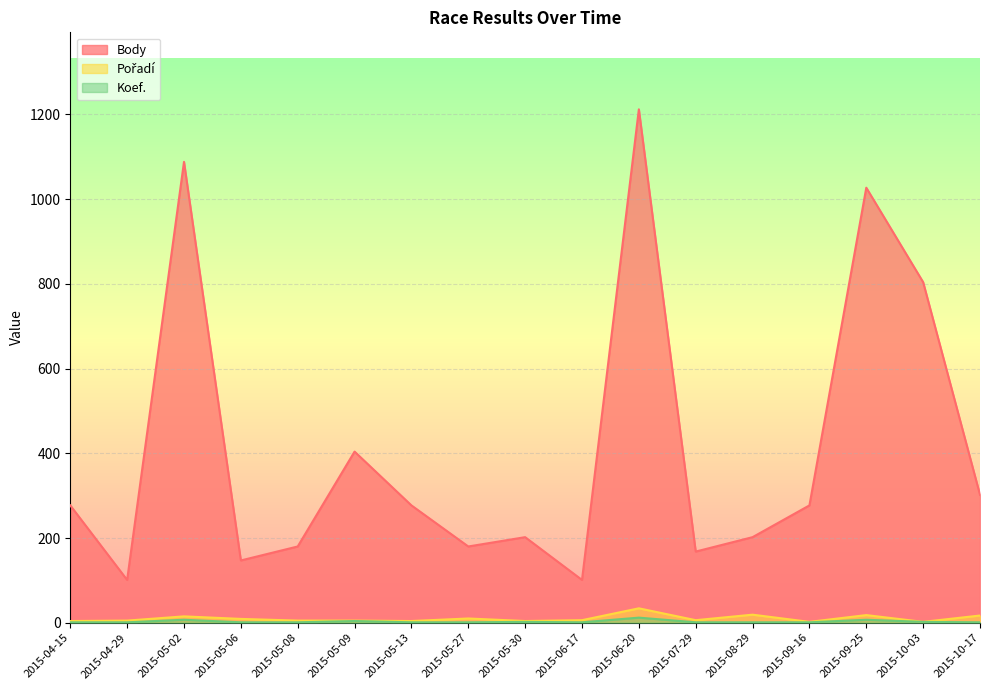

Reading left to right, what are all the values shown in this chart?

Body: 277	101	1088	147	180	404	277	180	202	101	1212	168	202	277	1027	804	302
Pořadí: 4	5	15	9	5	5	4	10	4	6	34	6	19	2	18	2	17
Koef.: 1	1	7	1	1	4	1	1	2	1	12	1	1	1	7	2	1